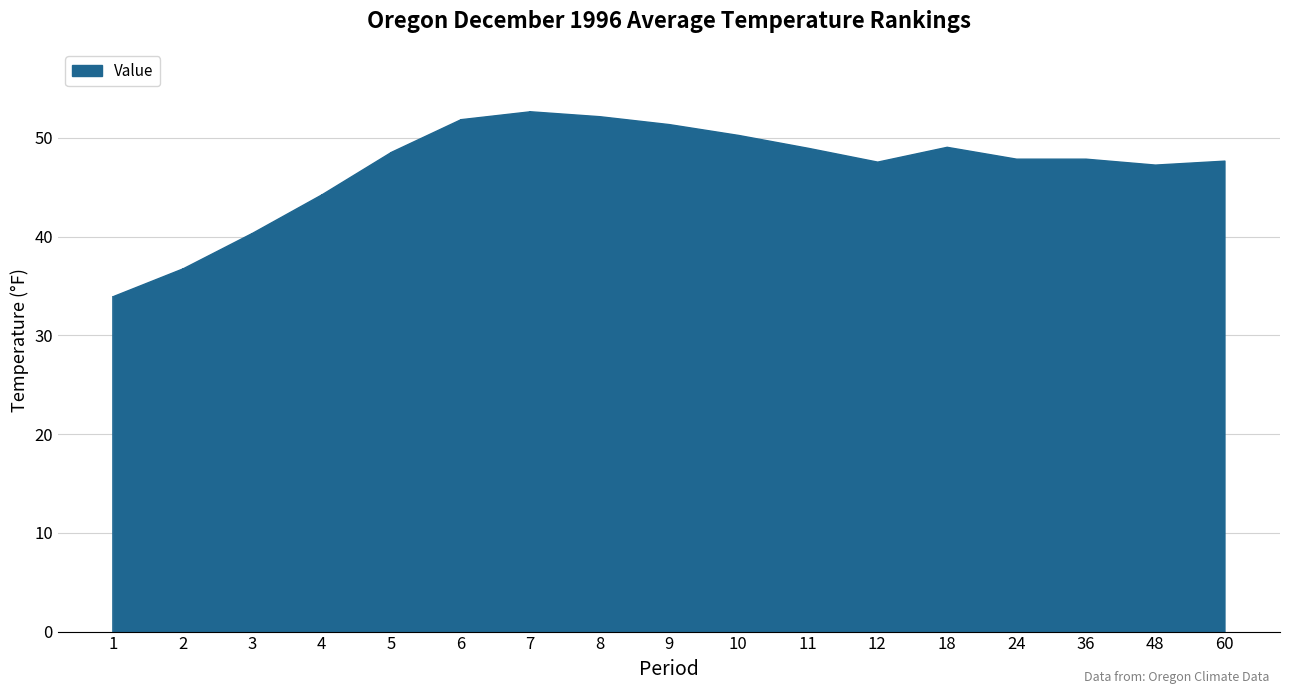

How many lines are shown in the chart?

1